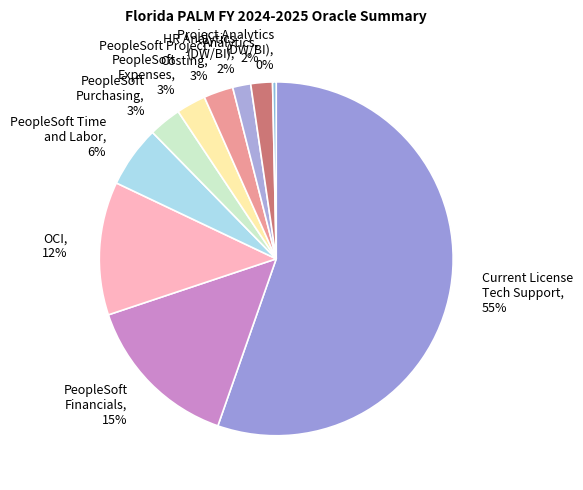

Which has a higher value, PeopleSoft Purchasing, 3% or HR Analytics (DW/BI), 2%?

PeopleSoft Purchasing, 3%